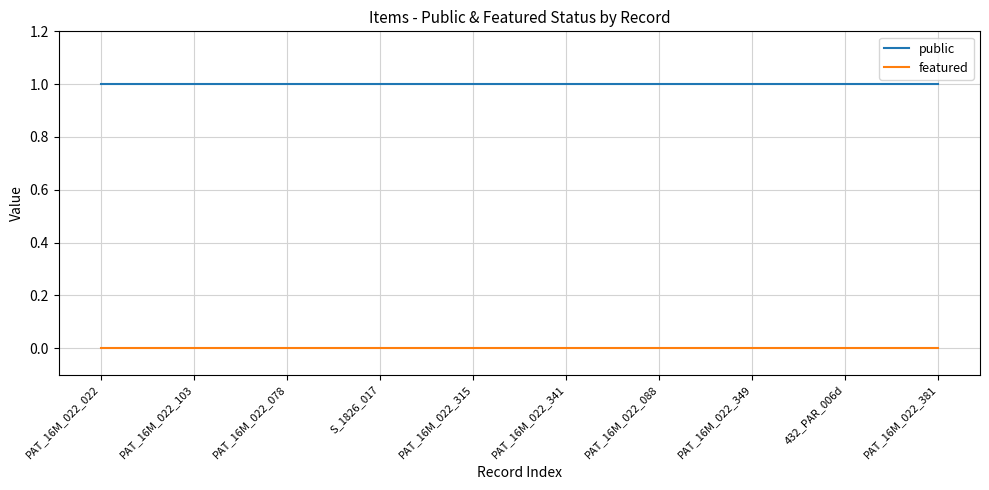

Does the chart have visible grid lines?

Yes